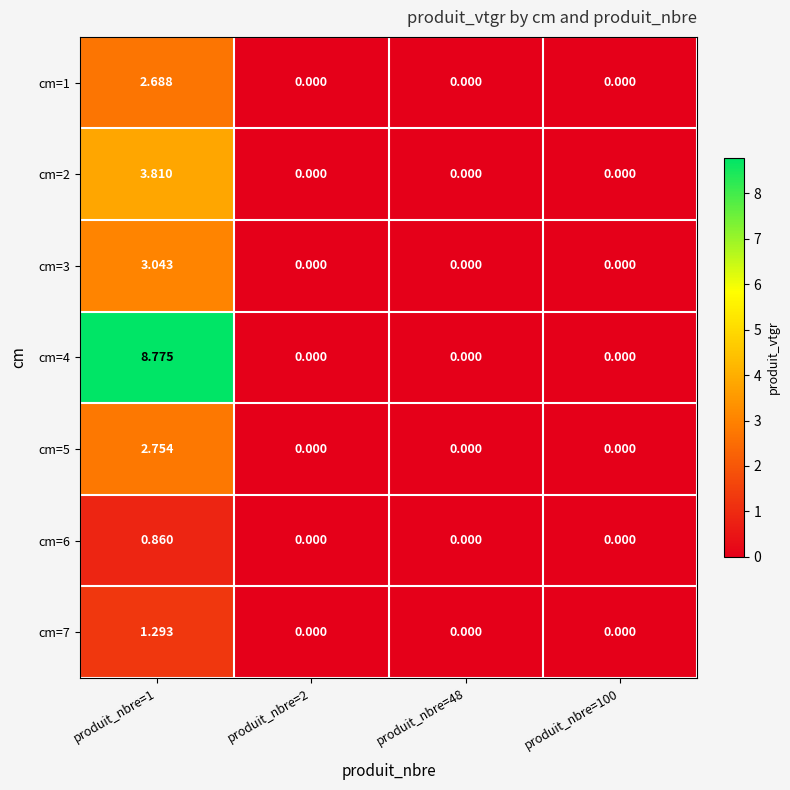

Which series changed the most between produit_nbre=1 and produit_nbre=2?

cm=4